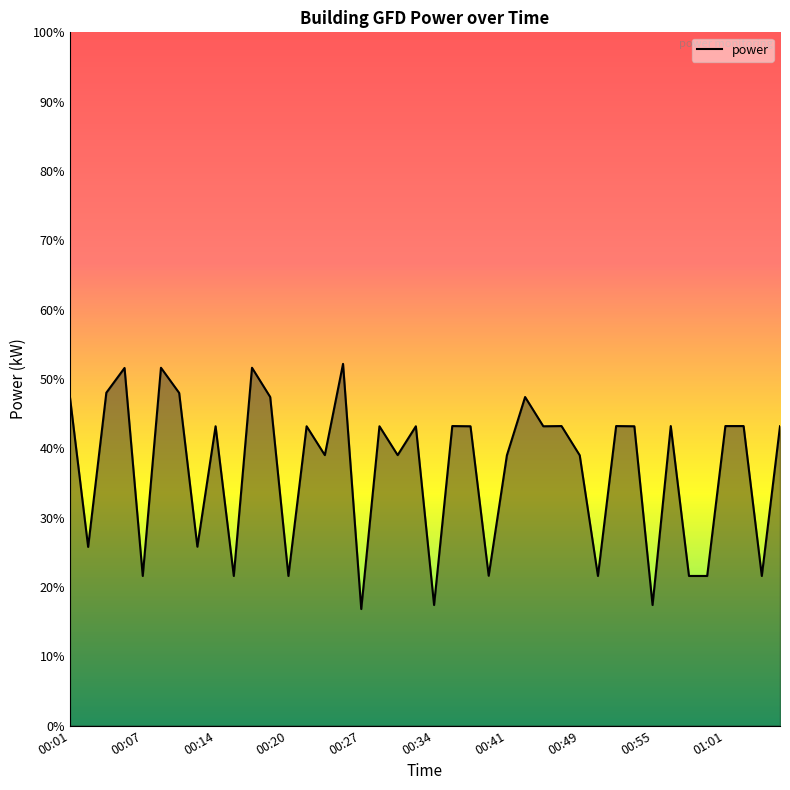

What is the maximum value shown in the chart?

52.2